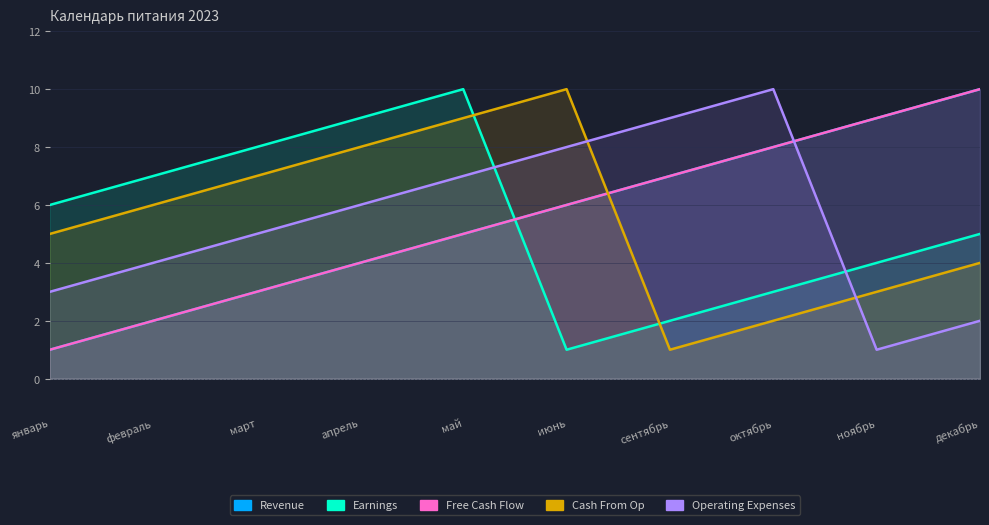

How many lines are shown in the chart?

5